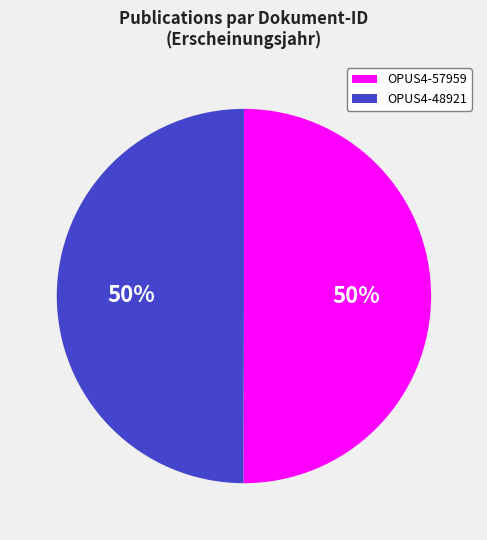

Is it true that OPUS4-57959 is 56% of the pie?

False